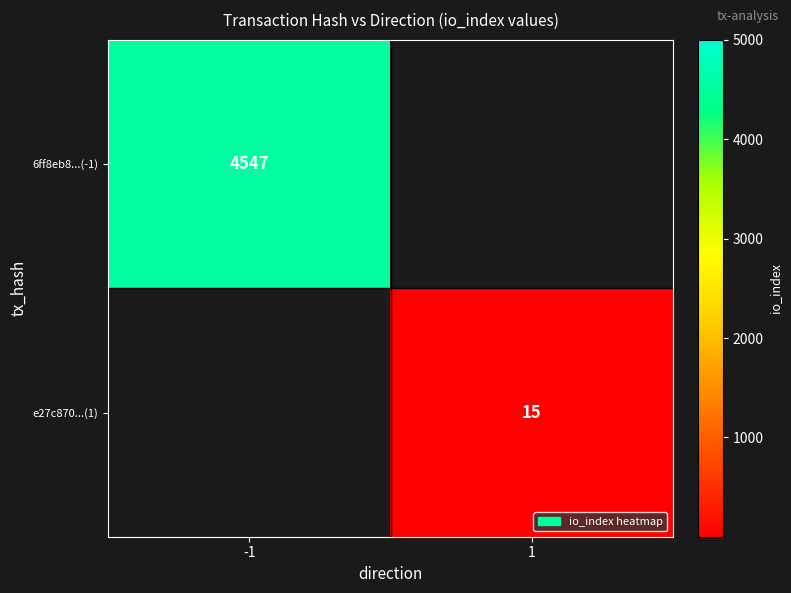

At which category is the sum across all series the highest?

-1